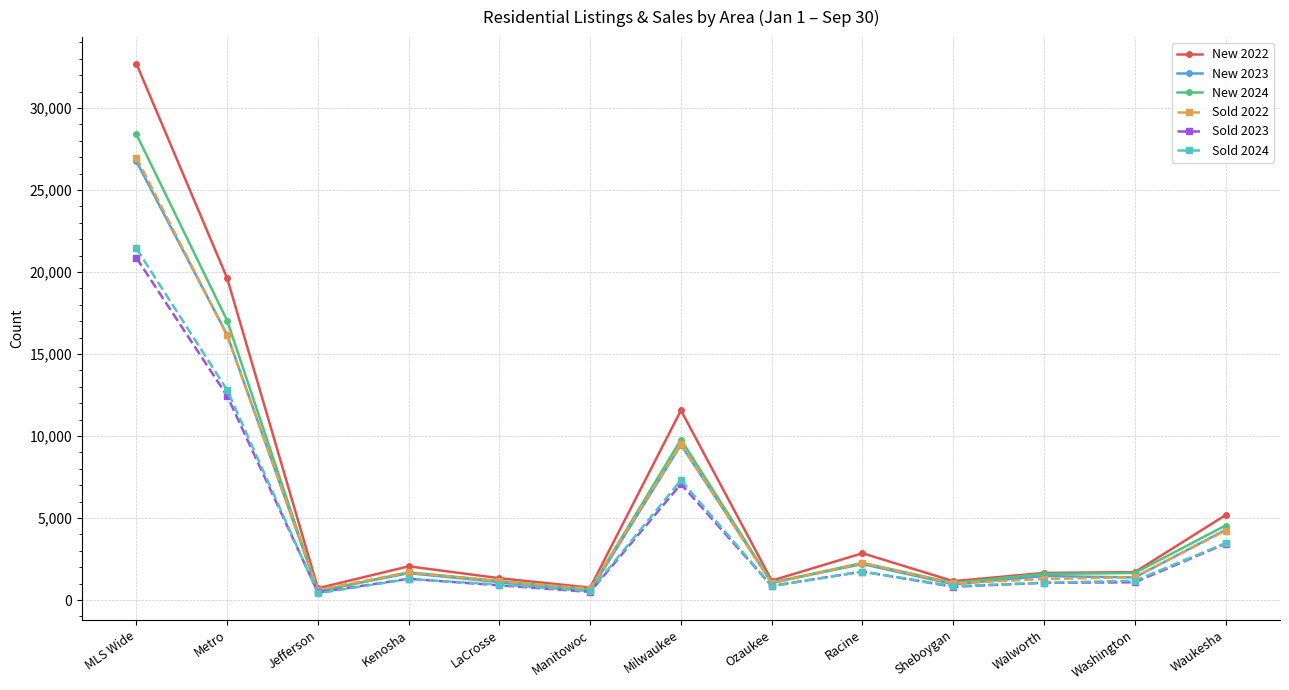

What is the difference between the highest and lowest values at Milwaukee?

4492